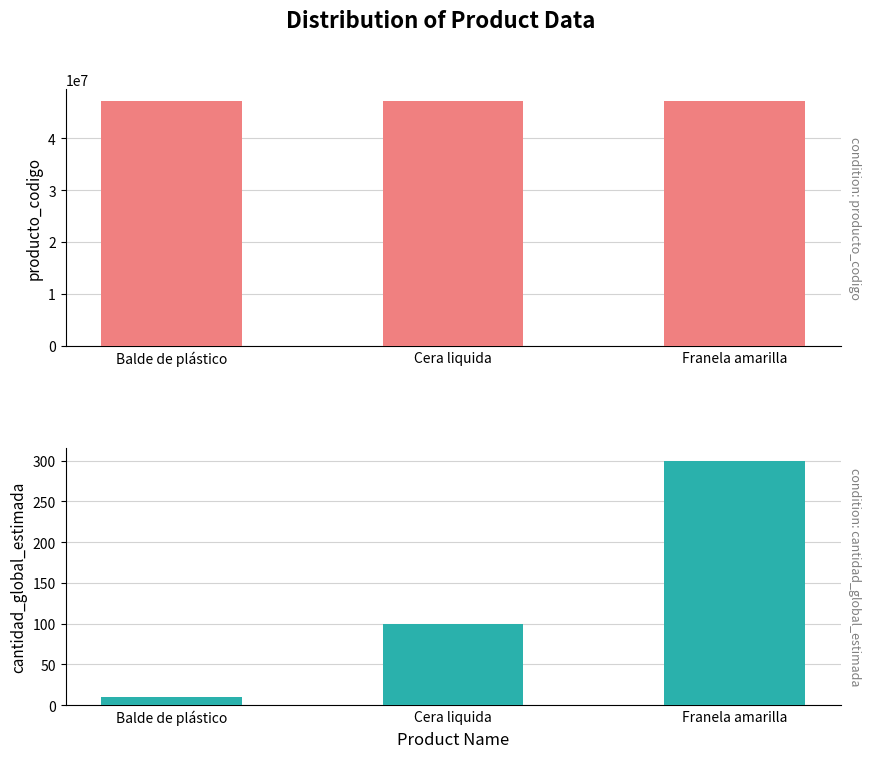

What is the maximum value for producto_codigo?

47131802